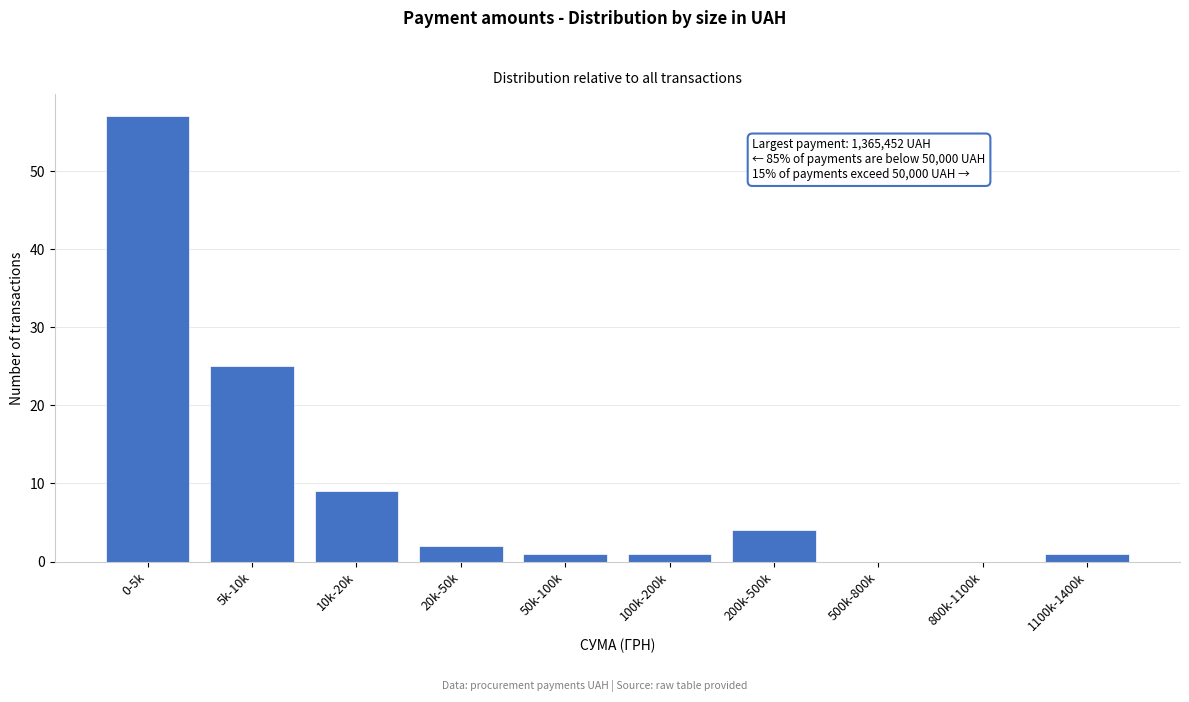

Reading left to right, what are all the values shown in this chart?

0-5k=57	5k-10k=25	10k-20k=9	20k-50k=2	50k-100k=1	100k-200k=1	200k-500k=4	500k-800k=0	800k-1100k=0	1100k-1400k=1